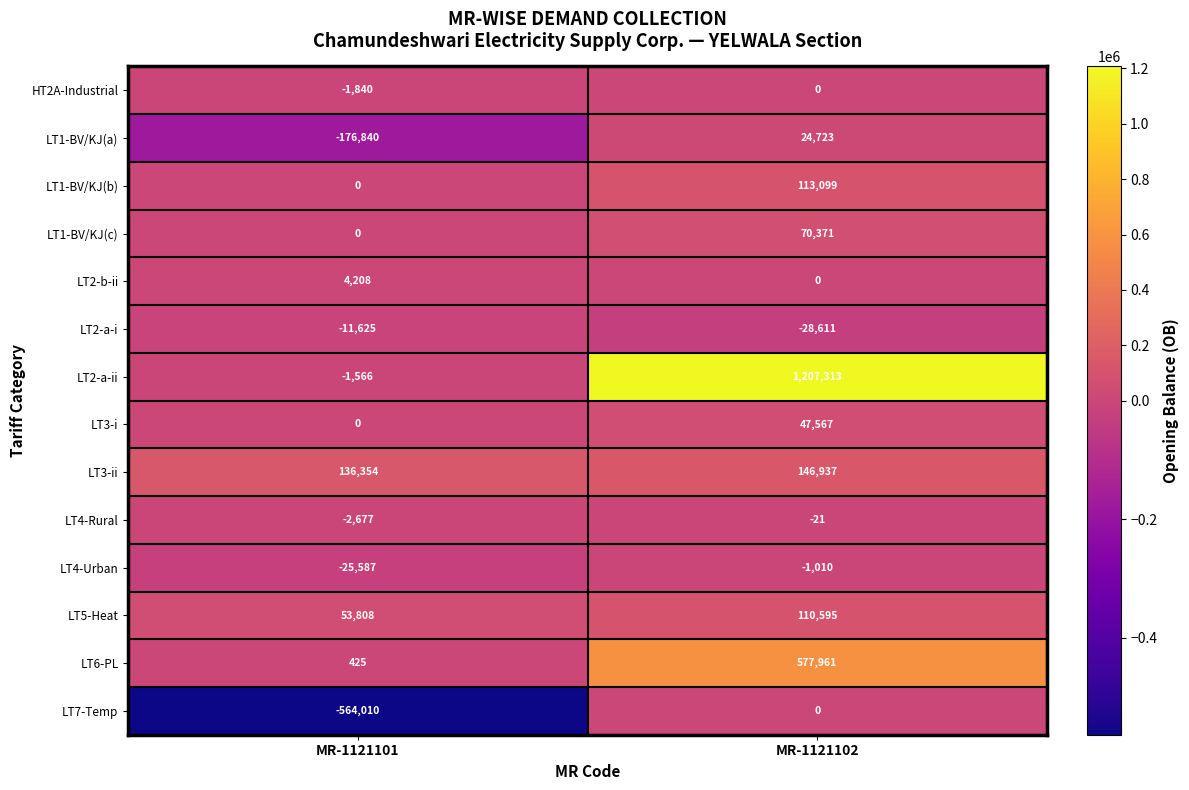

Reading left to right, list all the values displayed in this chart.

HT2A-Industrial: -1840	0
LT1-BV/KJ(a): -176840	24723
LT1-BV/KJ(b): 0	113099
LT1-BV/KJ(c): 0	70371
LT2-b-ii: 4208	0
LT2-a-i: -11625	-28611
LT2-a-ii: -1566	1207313
LT3-i: 0	47567
LT3-ii: 136354	146937
LT4-Rural: -2677	-21
LT4-Urban: -25587	-1010
LT5-Heat: 53808	110595
LT6-PL: 425	577961
LT7-Temp: -564010	0